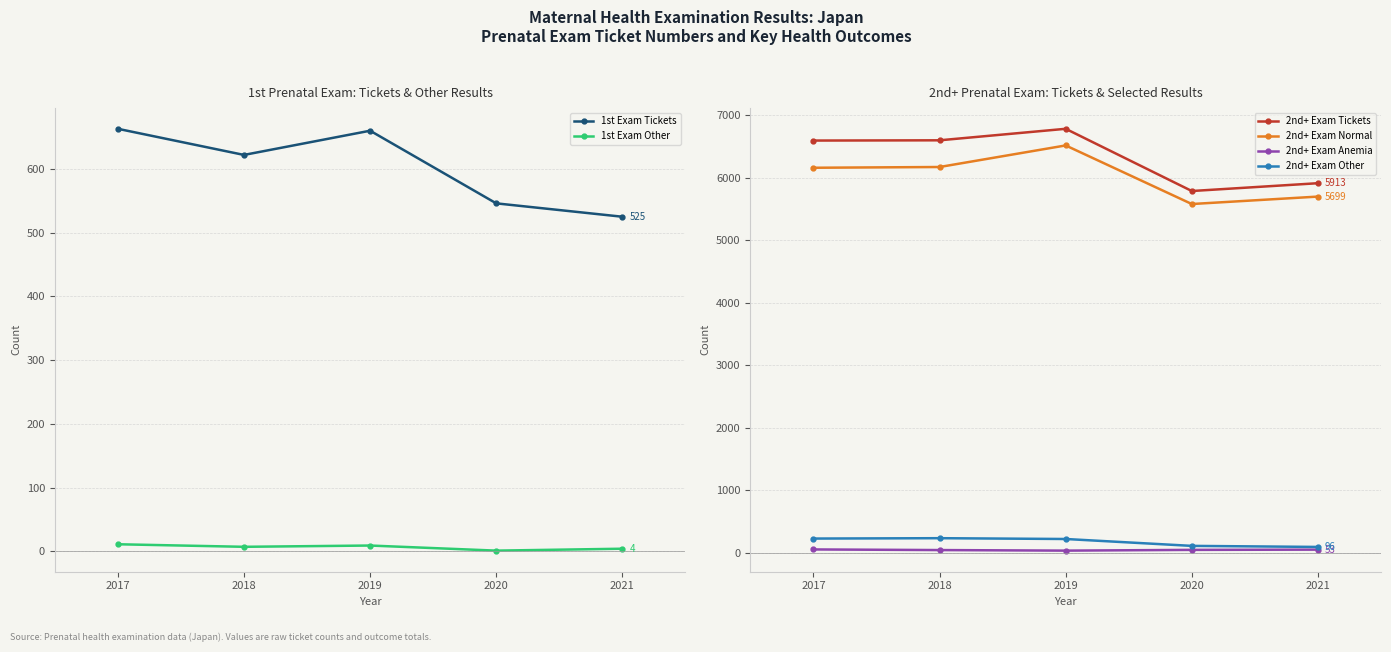

True or false: 1st Exam Other and 2nd+ Exam Other cross at least once.

False